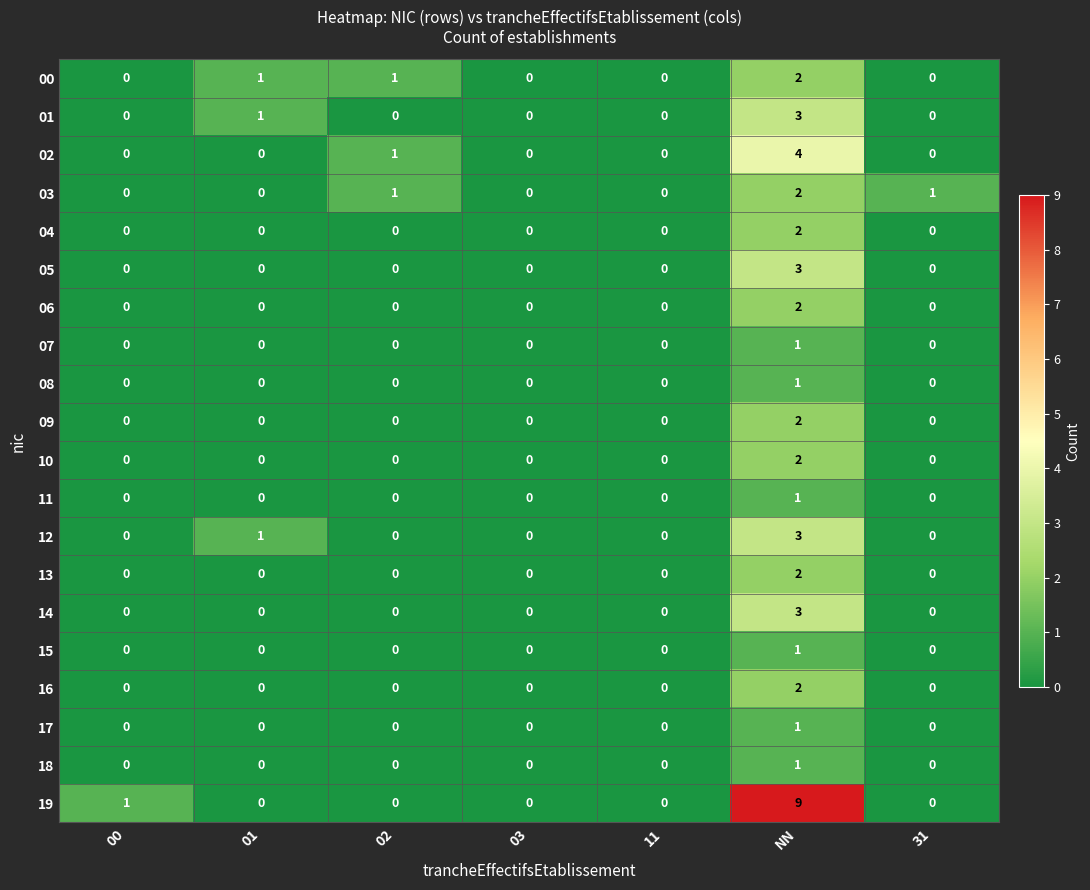

How many distinct data groups are displayed?

20